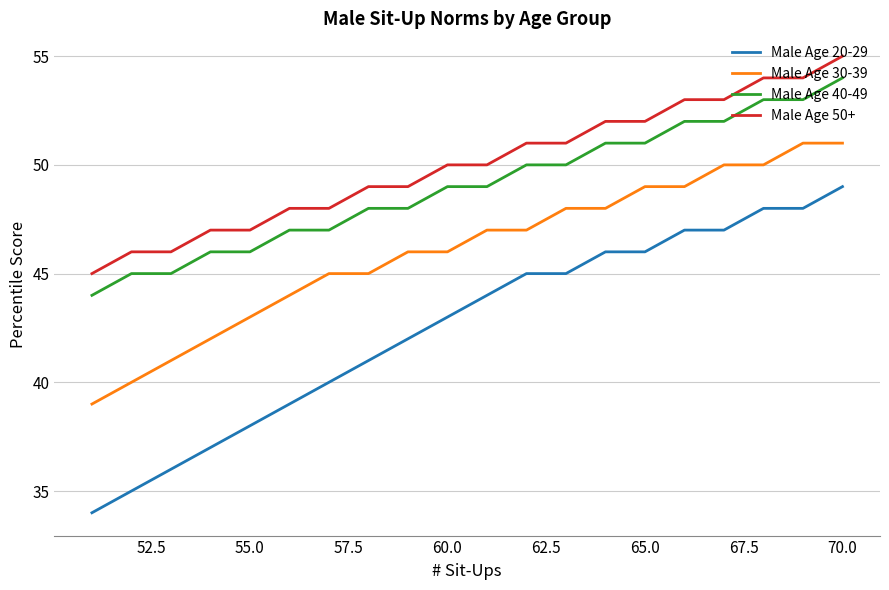

How many series are shown in this chart?

4